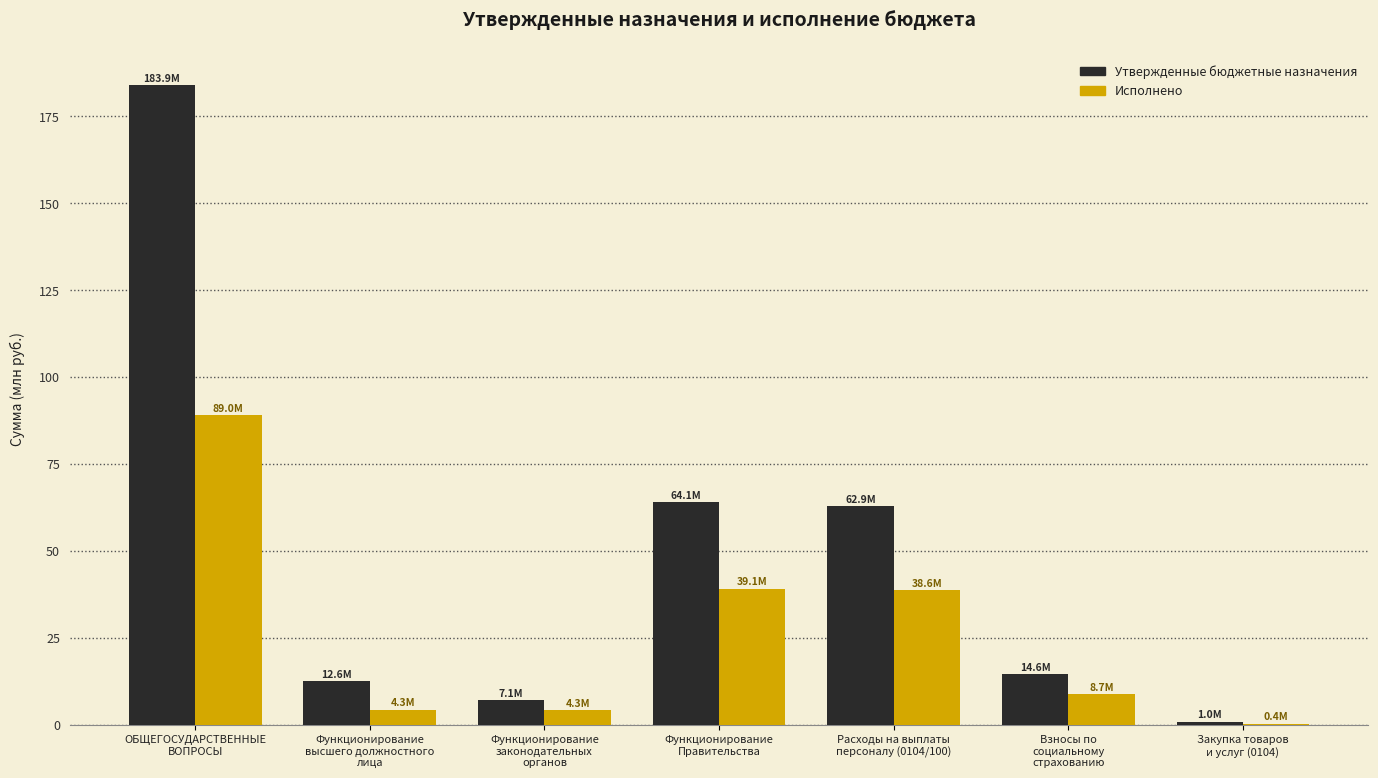

Which series has the widest spread of values?

Утвержденные бюджетные назначения